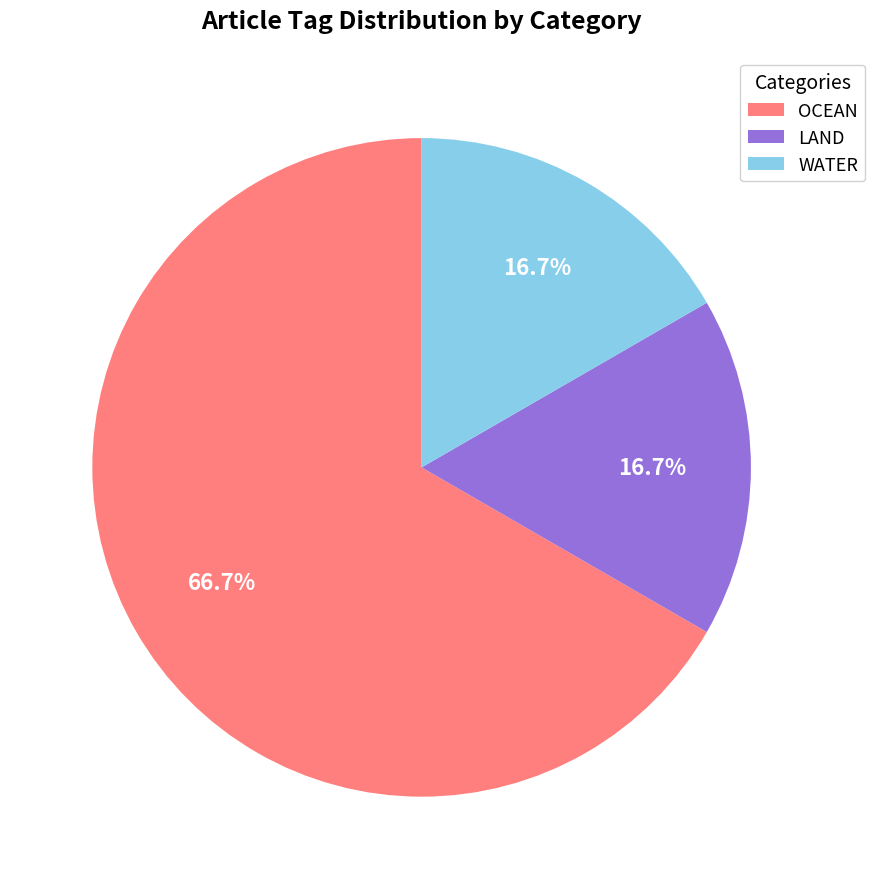

What is the largest slice in the pie chart?

OCEAN